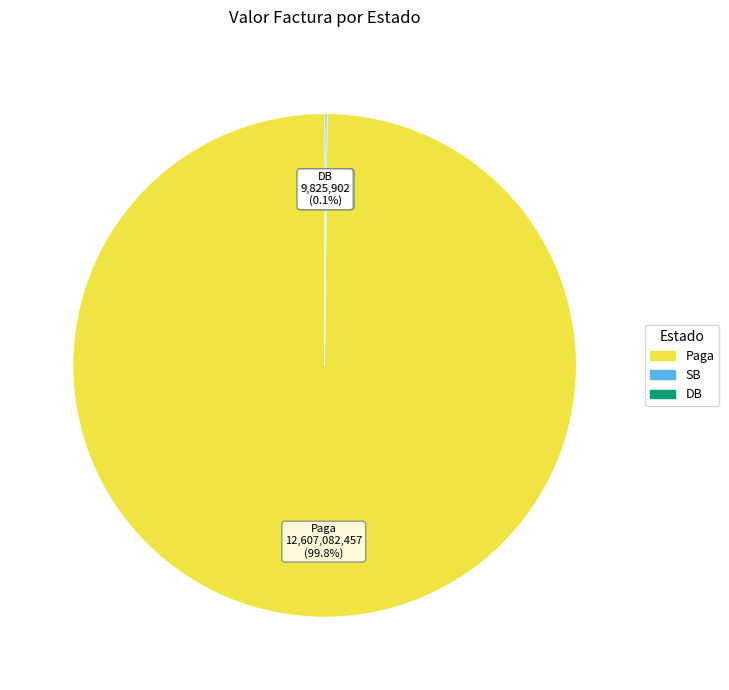

Is there any slice that represents more than half of the pie?

Yes